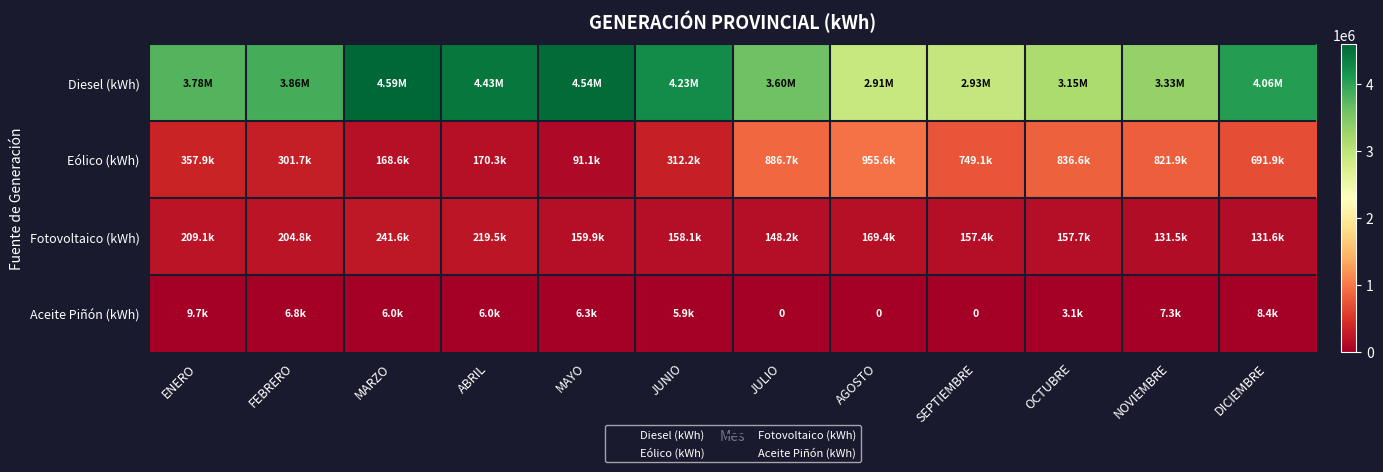

What is the spread (max minus min) of values at MAYO?

4531233.4